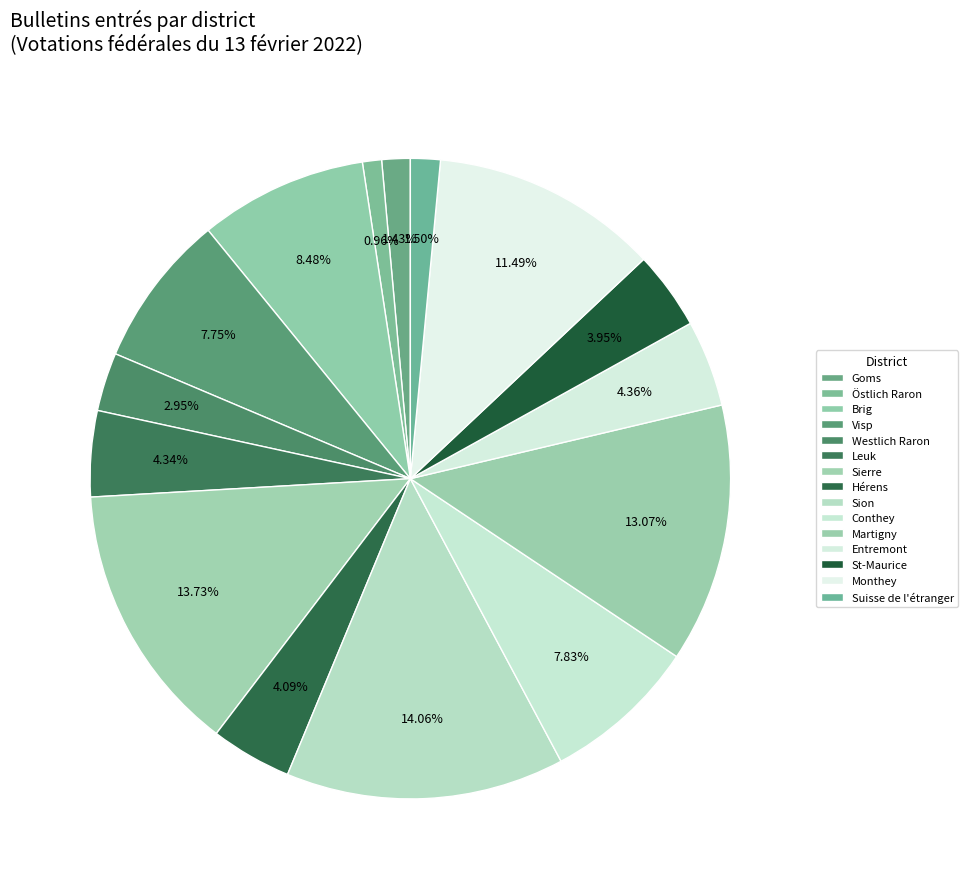

To the nearest percent, what portion does Sierre represent?

14%